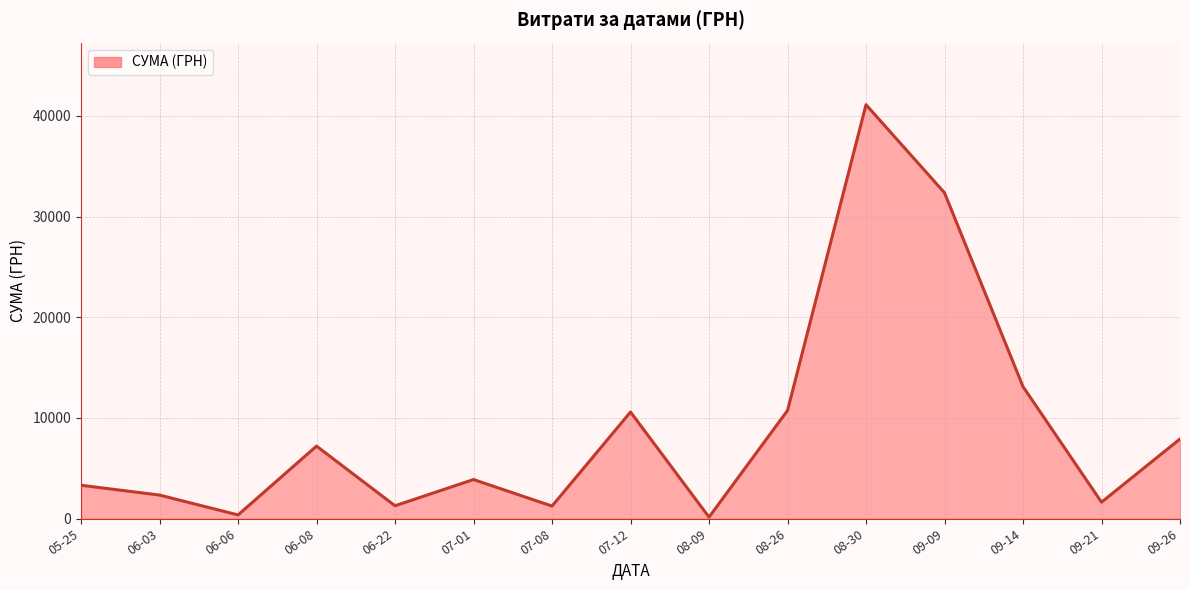

How many data points are less than 3871?

7